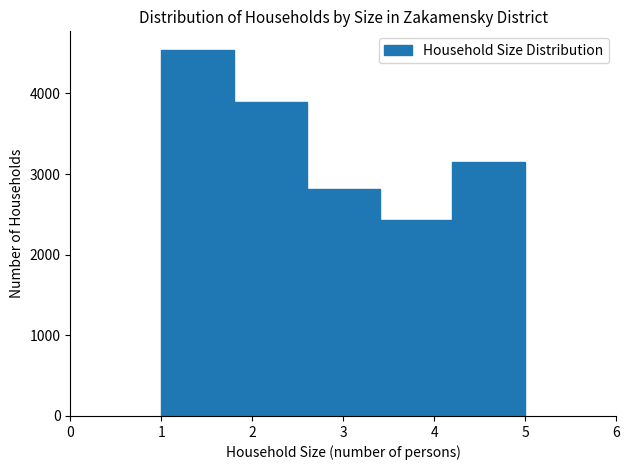

Reading left to right, transcribe this chart: for each bar, give the range it covers on the x-axis and its height. The values are not printed on the chart, so give them approximately, as read against the axis.

1.0 to 1.8: 4500
1.8 to 2.6: 3900
2.6 to 3.4: 2800
3.4 to 4.2: 2400
4.2 to 5.0: 3200